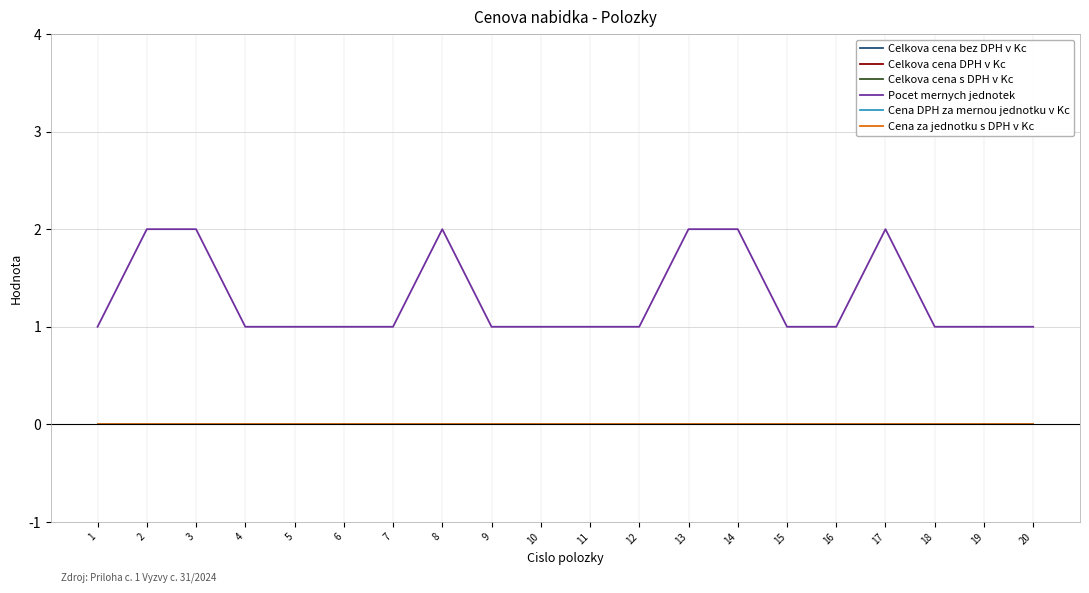

Reading left to right, transcribe all the data shown in this chart.

Celkova cena bez DPH v Kc: 1=0	2=0	3=0	4=0	5=0	6=0	7=0	8=0	9=0	10=0	11=0	12=0	13=0	14=0	15=0	16=0	17=0	18=0	19=0	20=0
Celkova cena DPH v Kc: 1=0	2=0	3=0	4=0	5=0	6=0	7=0	8=0	9=0	10=0	11=0	12=0	13=0	14=0	15=0	16=0	17=0	18=0	19=0	20=0
Celkova cena s DPH v Kc: 1=0	2=0	3=0	4=0	5=0	6=0	7=0	8=0	9=0	10=0	11=0	12=0	13=0	14=0	15=0	16=0	17=0	18=0	19=0	20=0
Pocet mernych jednotek: 1=1	2=2	3=2	4=1	5=1	6=1	7=1	8=2	9=1	10=1	11=1	12=1	13=2	14=2	15=1	16=1	17=2	18=1	19=1	20=1
Cena DPH za mernou jednotku v Kc: 1=0	2=0	3=0	4=0	5=0	6=0	7=0	8=0	9=0	10=0	11=0	12=0	13=0	14=0	15=0	16=0	17=0	18=0	19=0	20=0
Cena za jednotku s DPH v Kc: 1=0	2=0	3=0	4=0	5=0	6=0	7=0	8=0	9=0	10=0	11=0	12=0	13=0	14=0	15=0	16=0	17=0	18=0	19=0	20=0